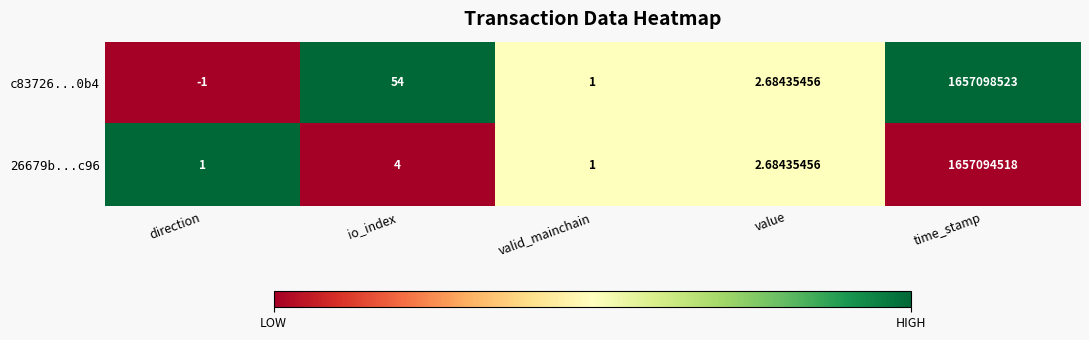

List the labels in order of c83726...0b4 value, smallest first.

direction, valid_mainchain, value, io_index, time_stamp